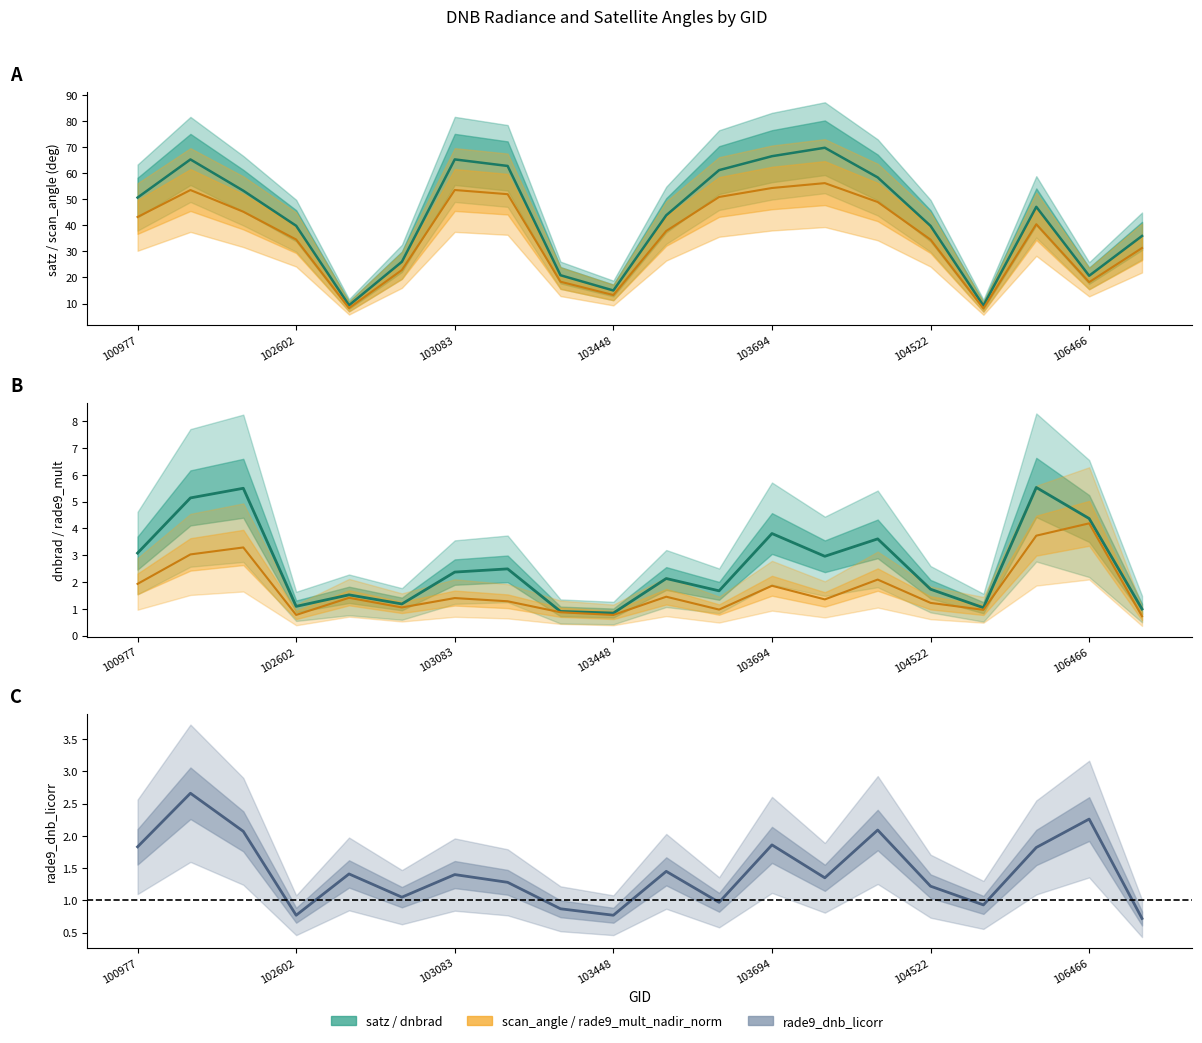

At which category does the chart reach its minimum across all series?

19